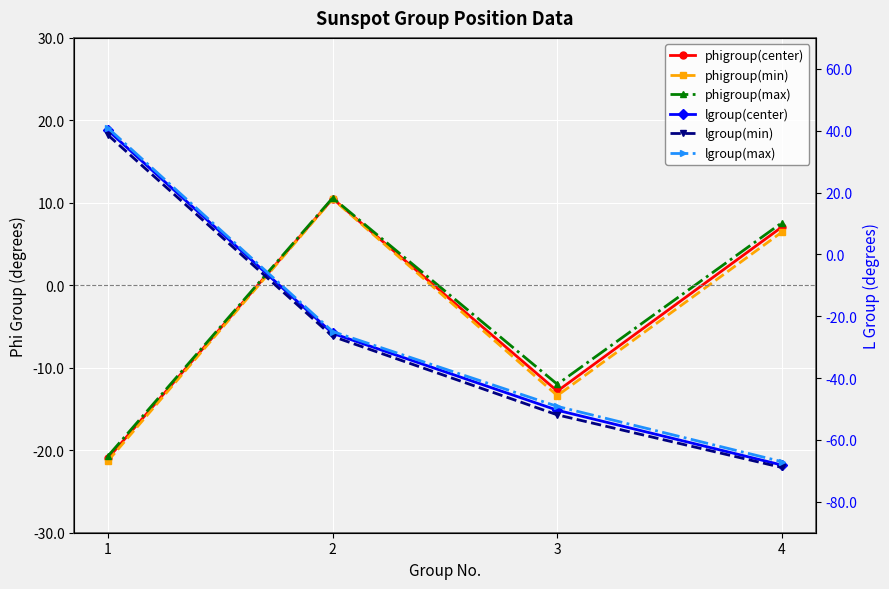

Reading left to right, list all the values displayed in this chart.

phigroup(center): -21.0	10.5	-12.8	7.1
phigroup(min): -21.3	10.5	-13.4	6.5
phigroup(max): -20.7	10.6	-12.0	7.6
lgroup(center): 40.1	-25.5	-50.4	-68.1
lgroup(min): 38.6	-26.5	-51.9	-68.9
lgroup(max): 40.8	-25.0	-49.2	-67.0